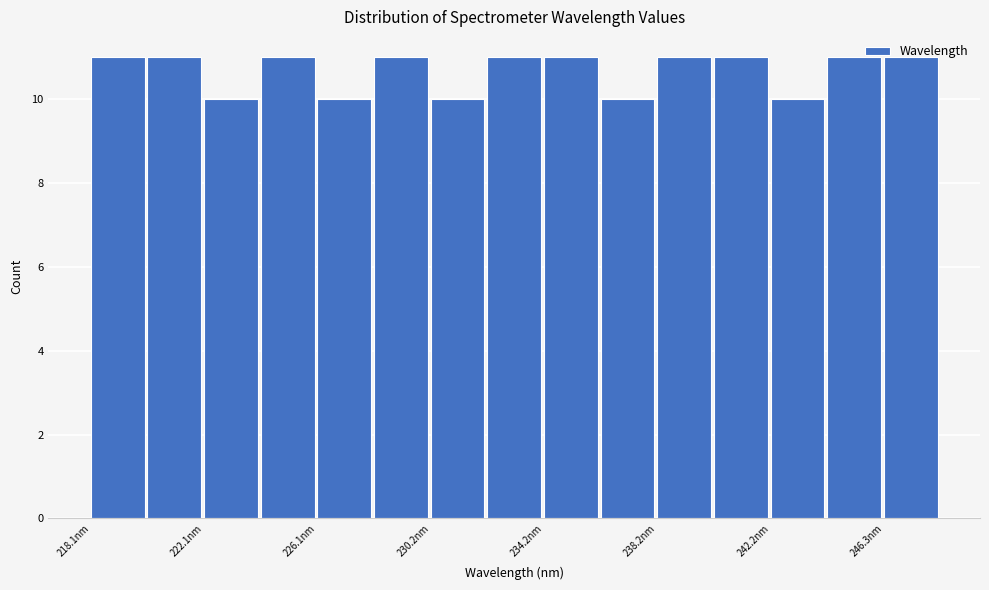

Reading left to right, transcribe this chart: for each bar, give the range it covers on the x-axis and its height. Neither the bar edges nor the heights are printed on the chart, so give them approximately, as read against the axes.

218.0 to 220.0: 11
220.0 to 222.0: 11
222.0 to 224.0: 10
224.0 to 226.0: 11
226.0 to 228.0: 10
228.0 to 230.0: 11
230.0 to 232.0: 10
232.0 to 234.0: 11
234.0 to 236.0: 11
236.0 to 238.0: 10
238.0 to 240.0: 11
240.0 to 242.0: 11
242.0 to 244.5: 10
244.5 to 246.5: 11
246.5 to 248.5: 11